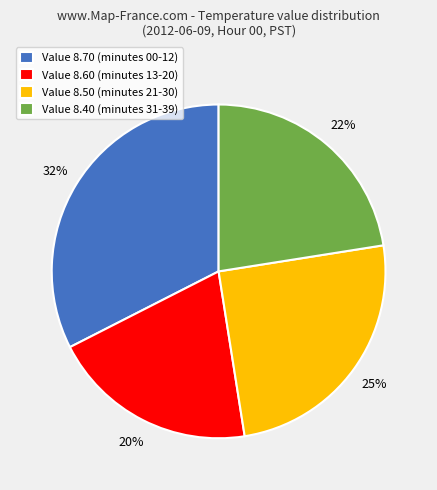

Between Value 8.60 (minutes 13-20) and Value 8.50 (minutes 21-30), which is larger?

Value 8.50 (minutes 21-30)